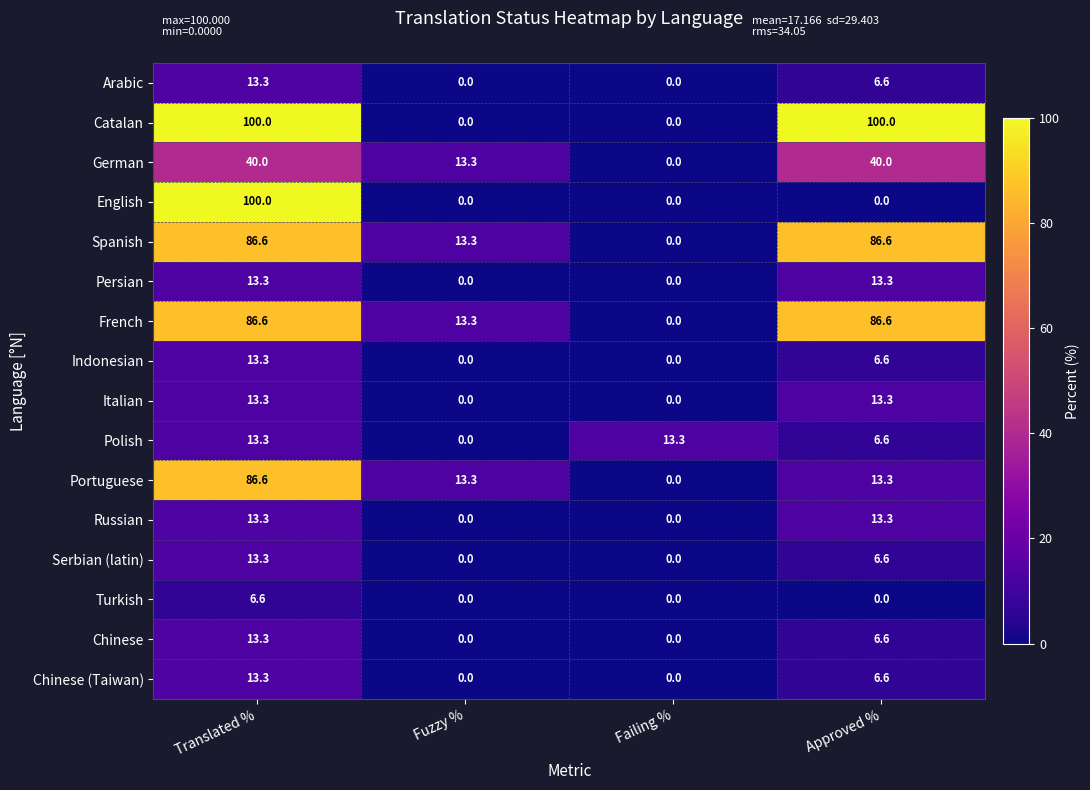

What is the difference between the second highest and second lowest values in the Chinese (Taiwan) series?

6.6